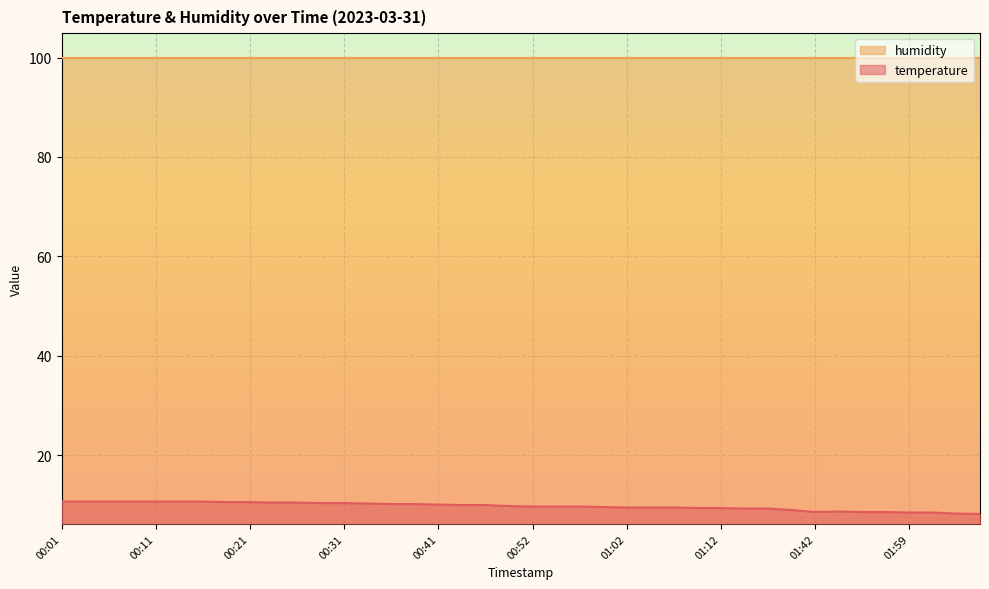

Count the number of data series in this chart.

2